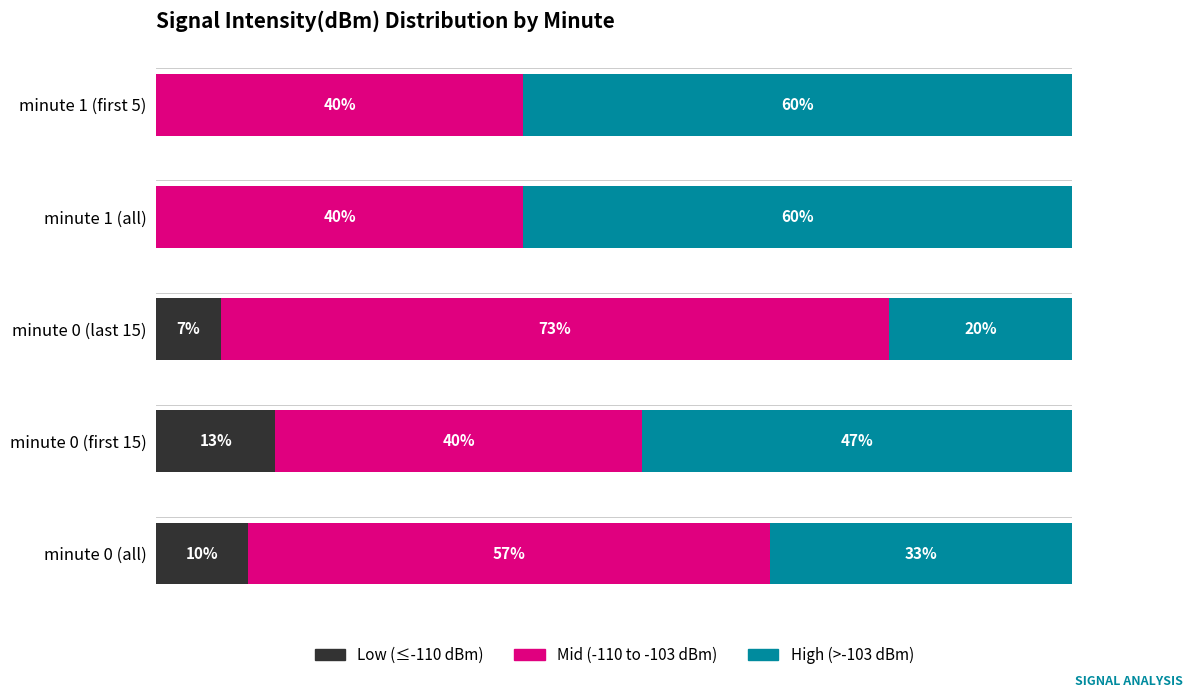

Which category has the highest value in the Low (≤-110 dBm) series?

minute 0 (first 15)